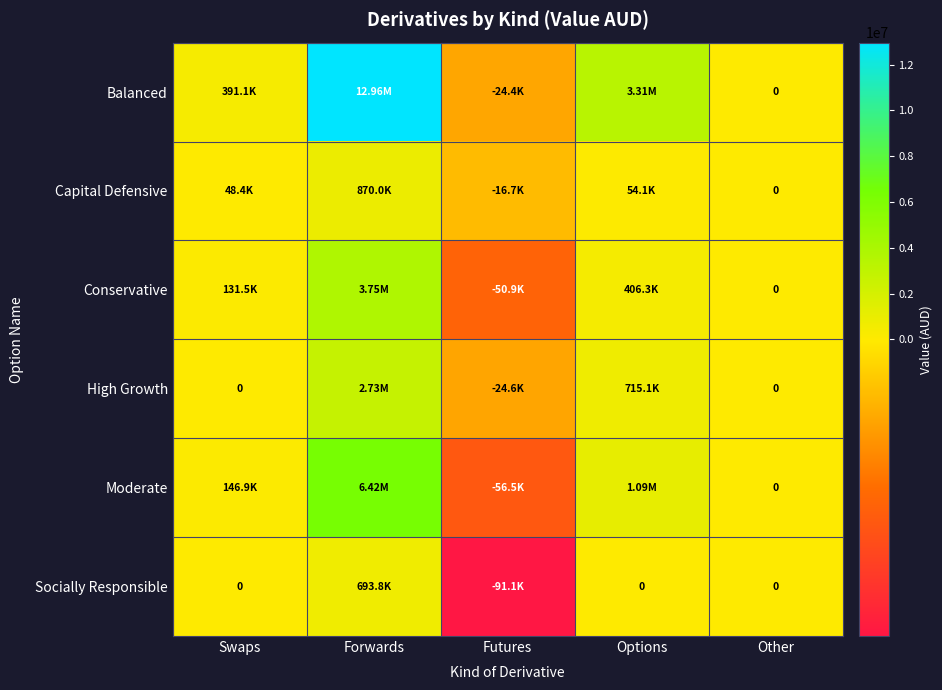

What is the lowest value of the Socially Responsible series?

-91064.3